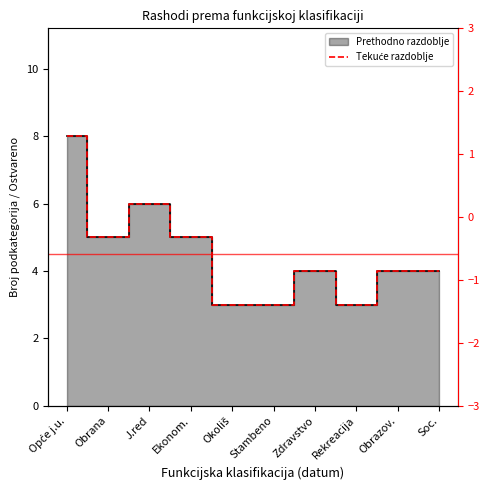

How many points are higher than both their immediate neighbors (excluding endpoints)?

2